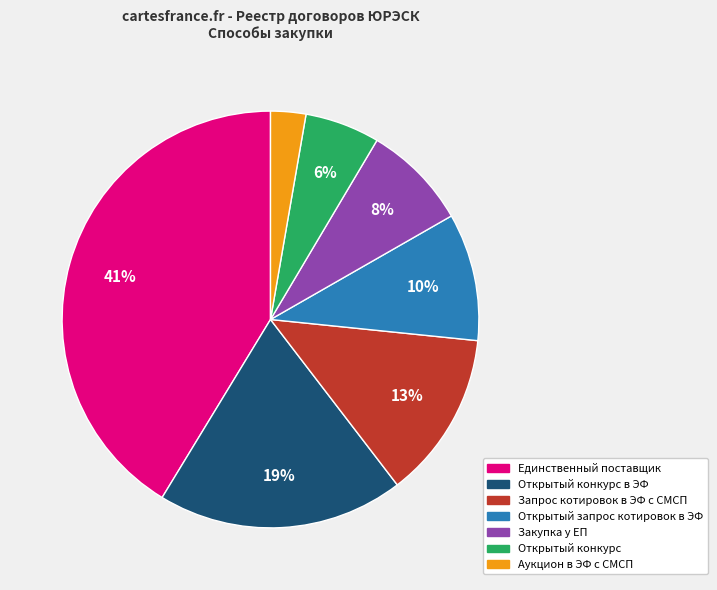

Does any single category account for the majority?

No